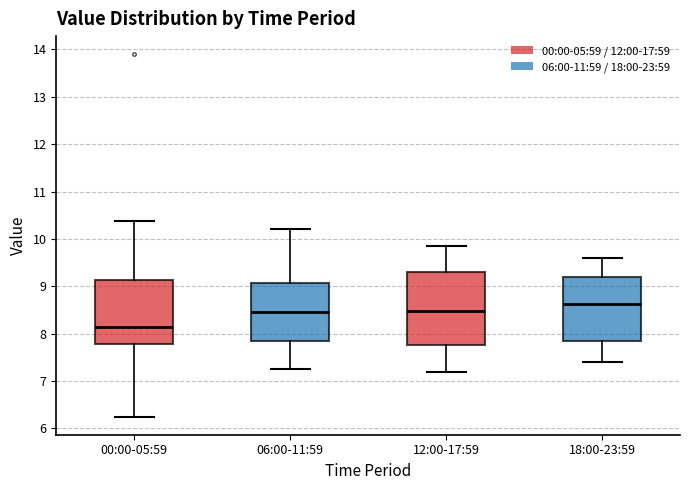

Reading left to right, read every box against the y-axis: the position of its median line, the range the box covers, and the ends of its whiskers. The values are not printed on the chart, so give them approximately, as read against the axis.

00:00-05:59: median 8.1, box 7.8 to 9.1, whiskers 6.3 to 10.4
06:00-11:59: median 8.5, box 7.8 to 9.1, whiskers 7.3 to 10.2
12:00-17:59: median 8.5, box 7.8 to 9.3, whiskers 7.2 to 9.9
18:00-23:59: median 8.6, box 7.9 to 9.2, whiskers 7.4 to 9.6